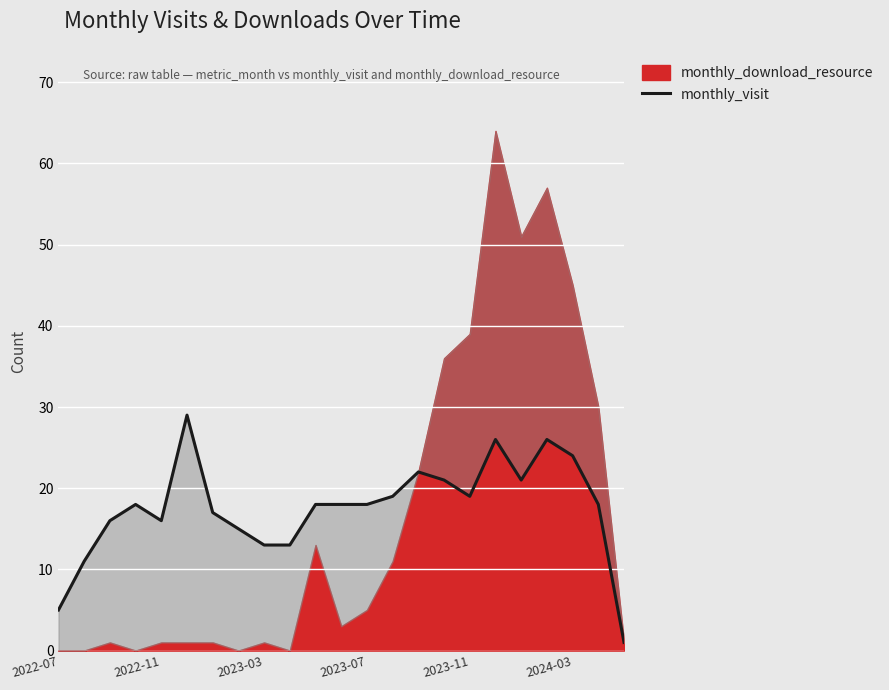

Does the chart display data point markers on the line(s)?

No